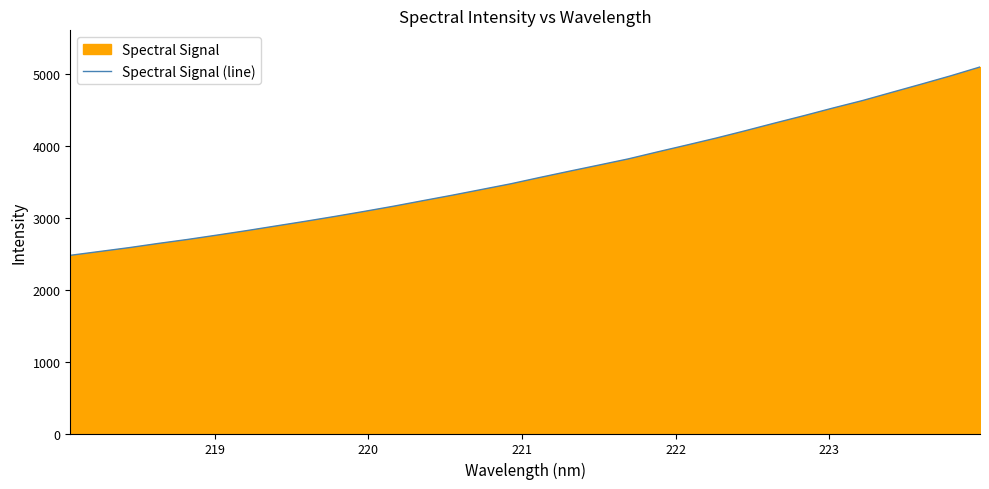

What is the smallest value displayed?

2481.3